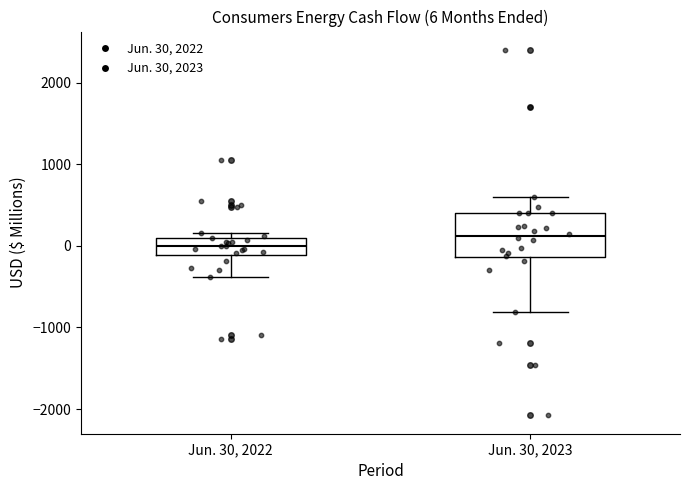

Which box is the tallest, from its lower edge to its upper edge?

Jun. 30, 2023